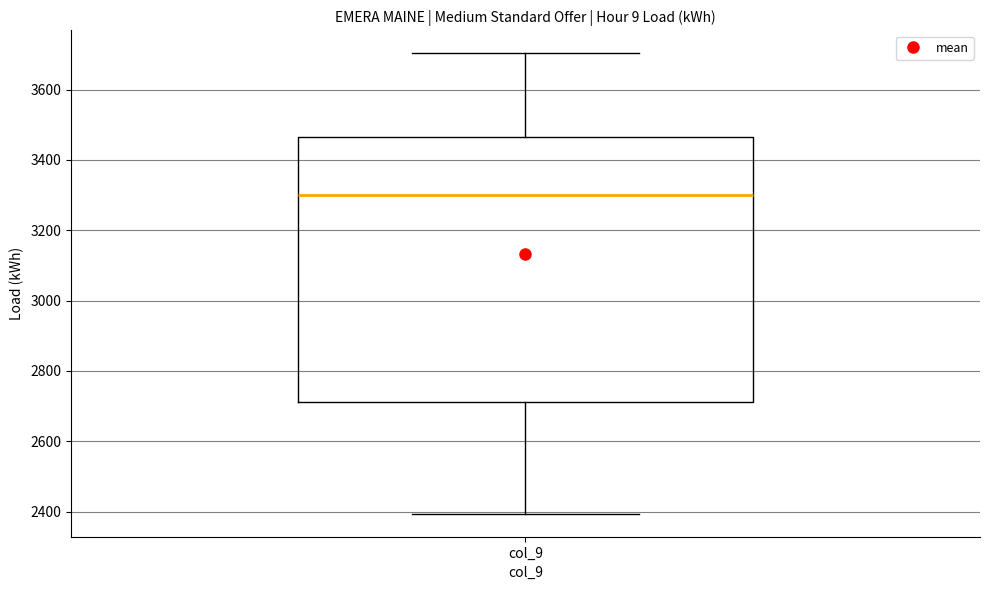

Where does the lower whisker of the box for col_9 end on the y-axis? The values are not printed on the chart, so give them approximately, as read against the axis.

2400